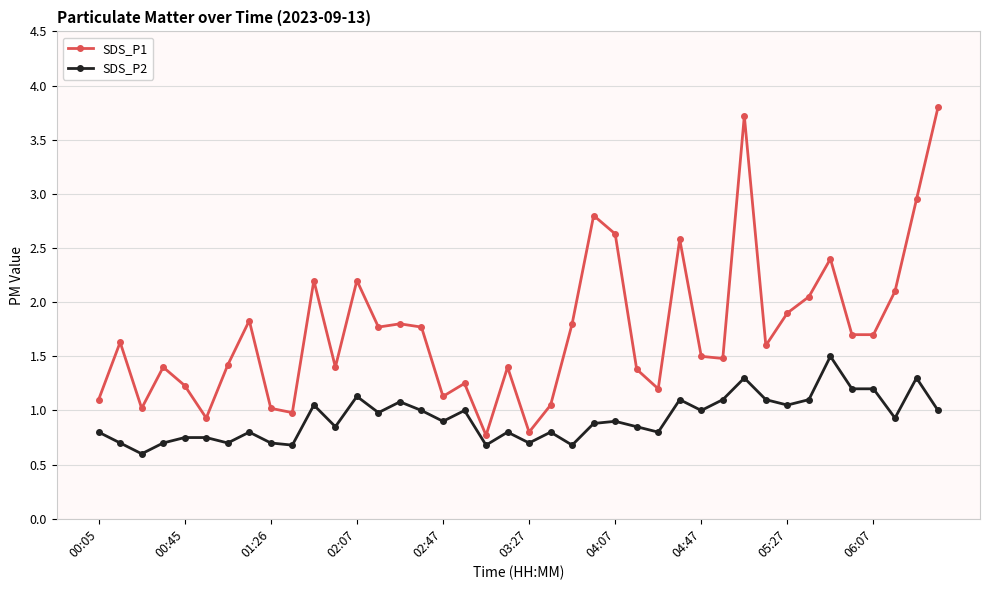

What is the value of the SDS_P2 point at the 14th from the left?

1.0